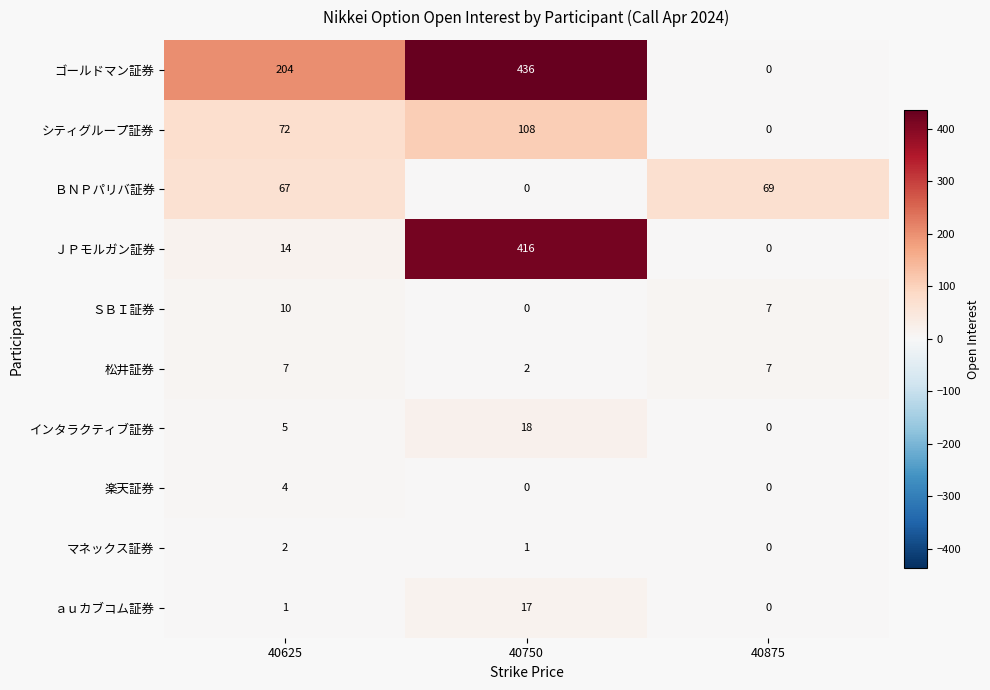

At how many categories does at least one series exceed 37?

3